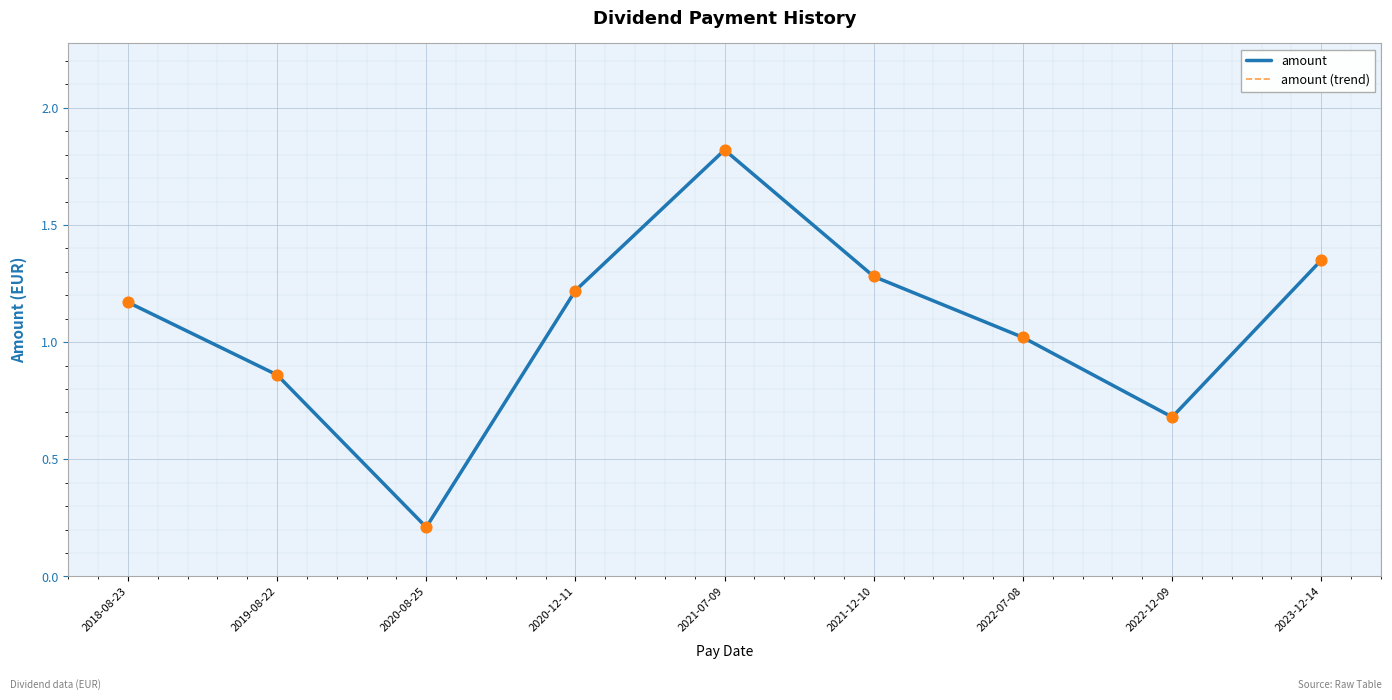

Does the chart have visible grid lines?

Yes